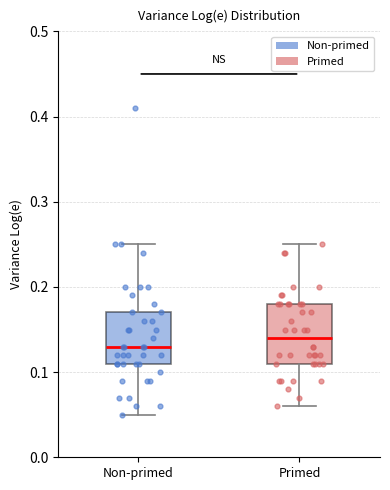

Reading left to right, read every box against the y-axis: the position of its median line, the range the box covers, and the ends of its whiskers. The values are not printed on the chart, so give them approximately, as read against the axis.

Non-primed: median 0.13, box 0.11 to 0.17, whiskers 0.05 to 0.25
Primed: median 0.14, box 0.11 to 0.18, whiskers 0.06 to 0.25